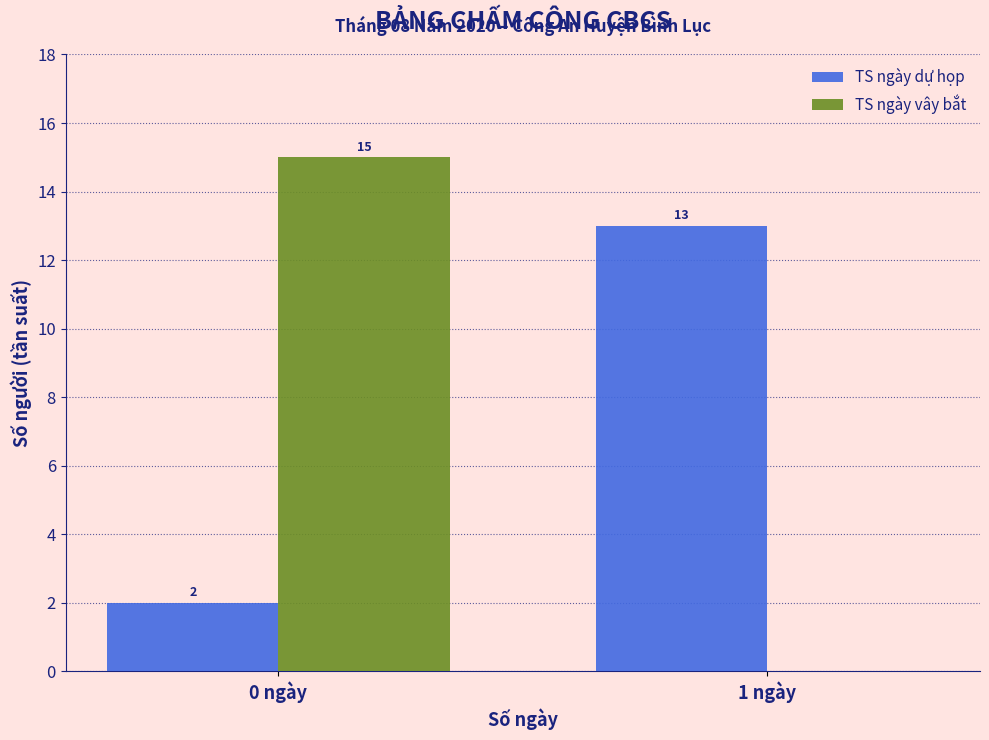

Reading left to right, list all the values displayed in this chart.

TS ngày dự họp: 0 ngày=2	1 ngày=13
TS ngày vây bắt: 0 ngày=15	1 ngày=0